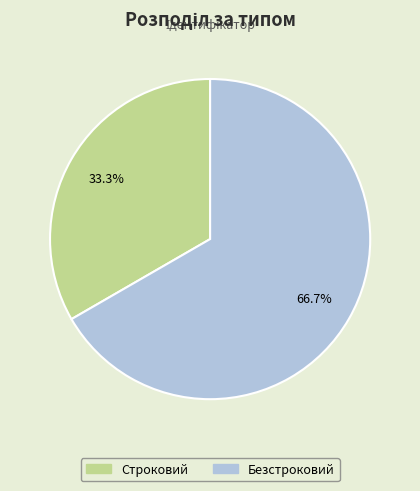

Is it true that Безстроковий is 67% of the pie?

True